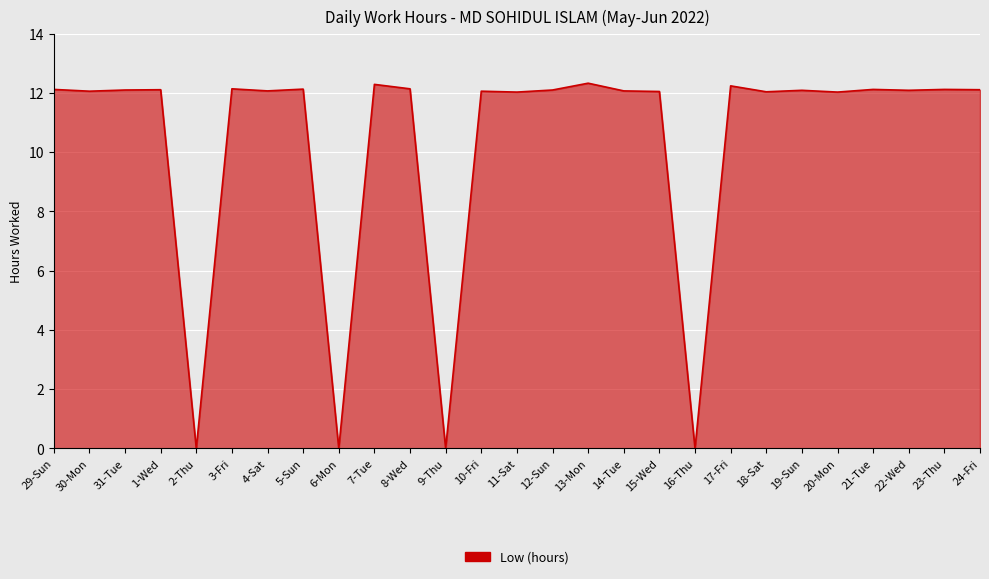

What is the greatest value displayed?

12.3